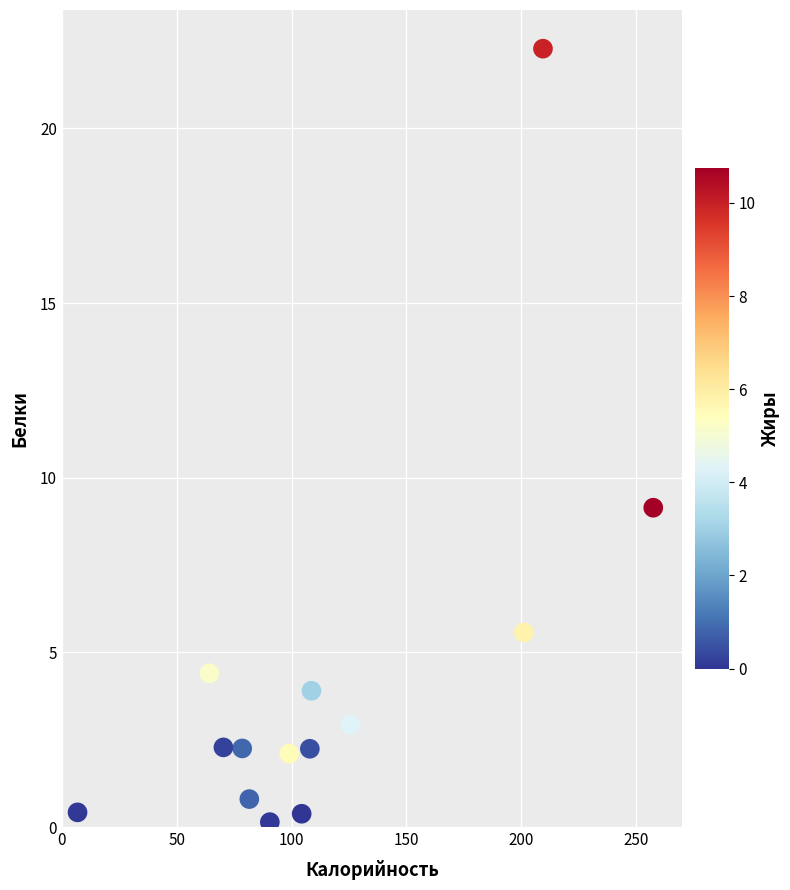

What is the range of X values (max minus min)?

250.8